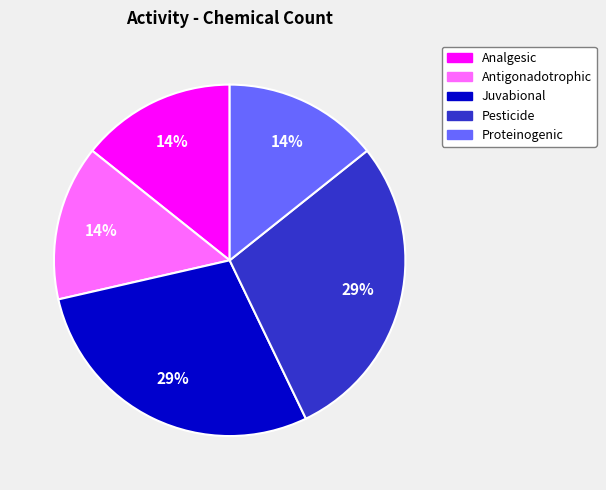

To the nearest percent, what is the combined percentage of Antigonadotrophic and Juvabional?

43%